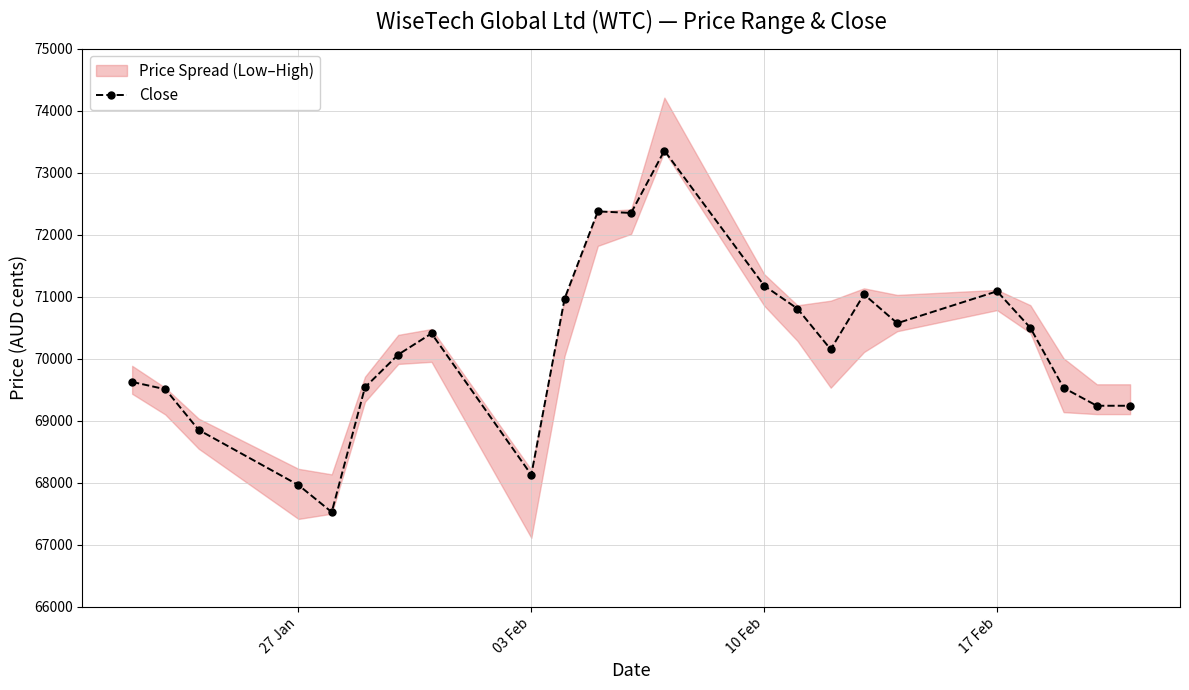

What is the highest value of the Close series?

73354